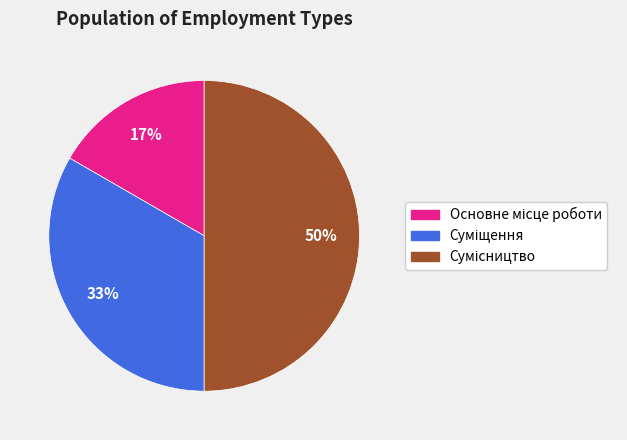

To the nearest percent, what is the difference between the largest and smallest slice percentages?

33%